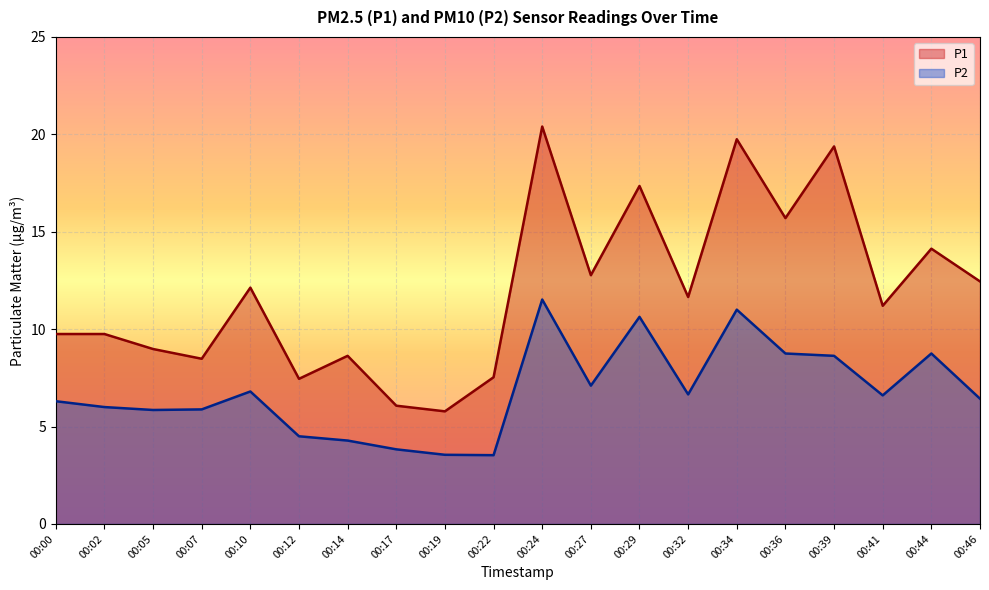

Does the chart display data point markers on the line(s)?

No